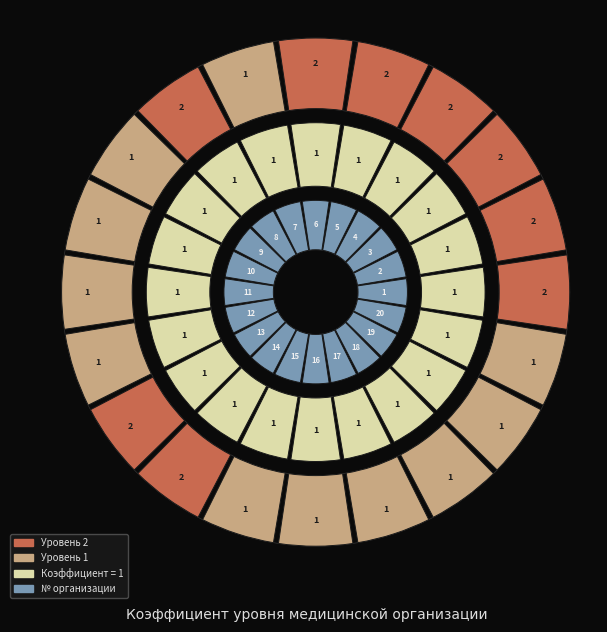

Between 16 and 13, which is larger?

13